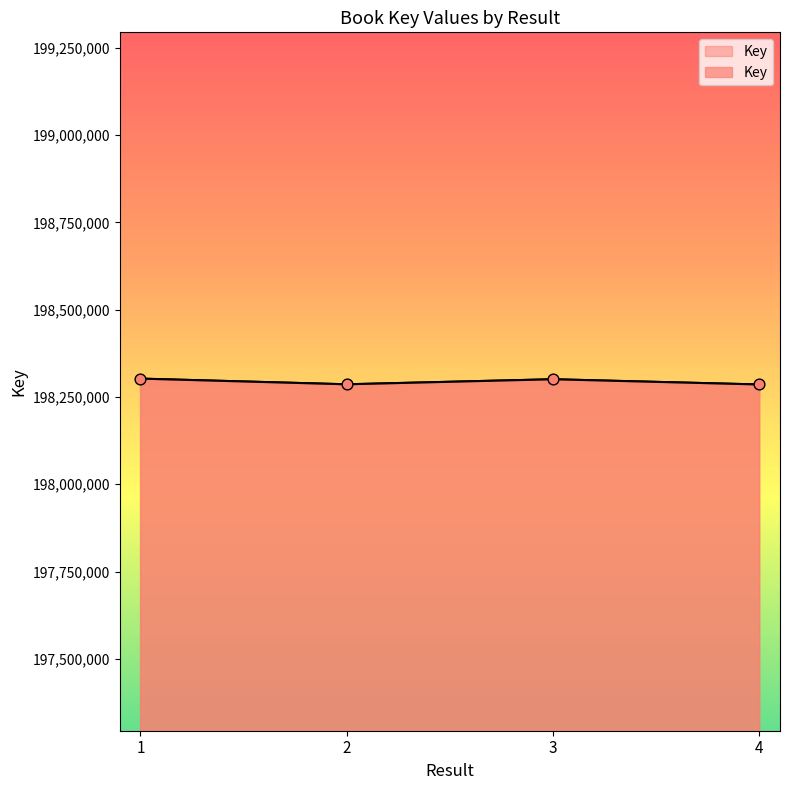

What is the ratio of the value at 2 to the value at 4?

1.0